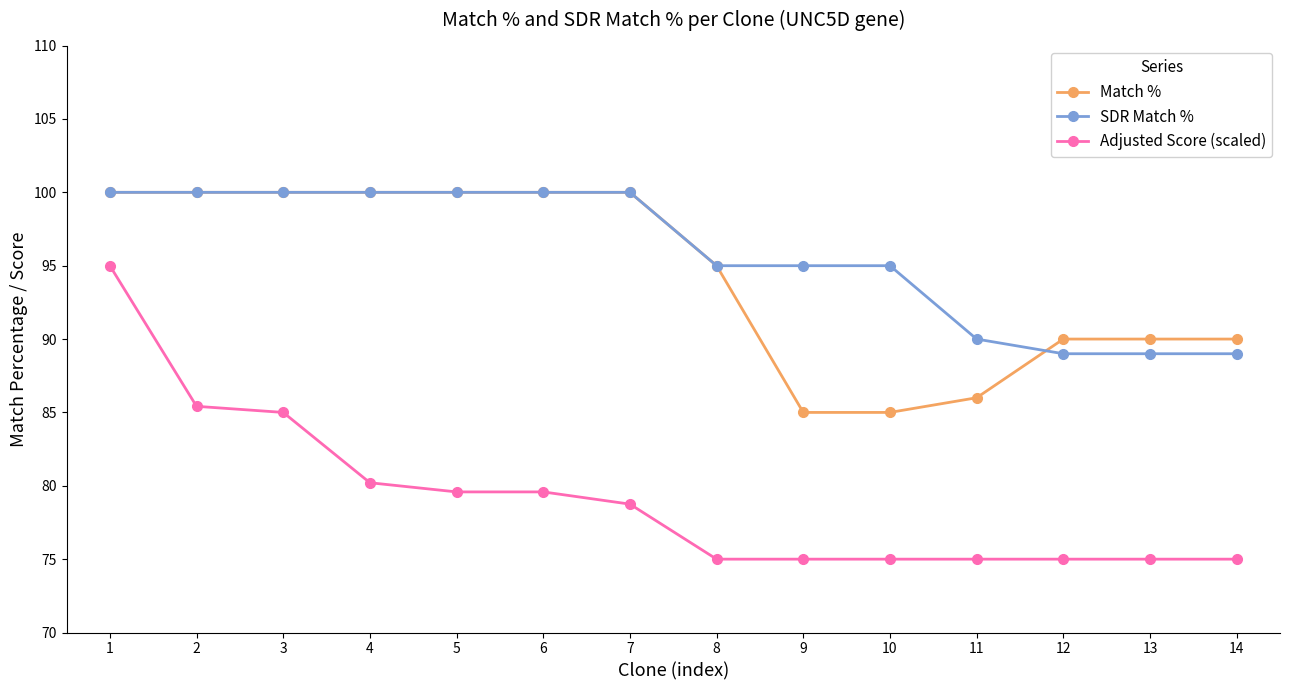

What is the sum of the Match % values at 6 and 7?

200.0